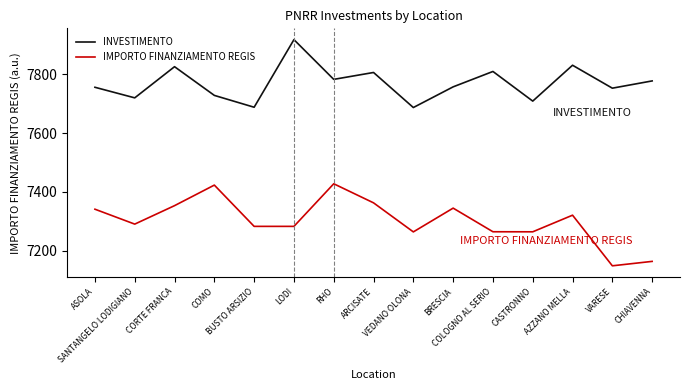

The IMPORTO FINANZIAMENTO REGIS series shows 12382.1 at ARCISATE. True or false?

False